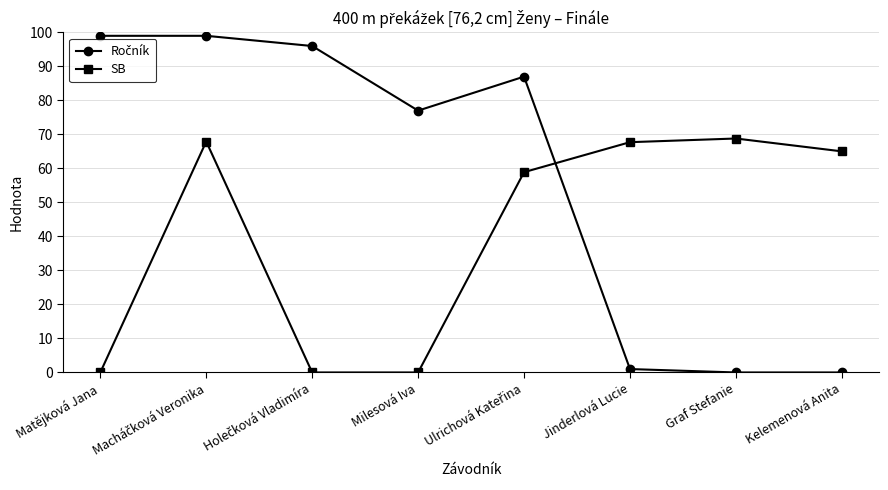

How many series are shown in this chart?

2